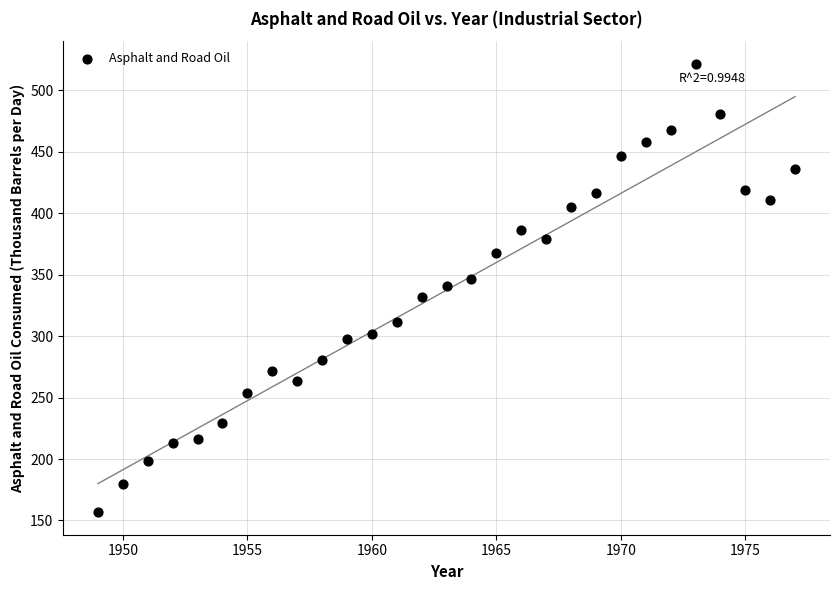

What is the range of Y values (max minus min)?

365.1